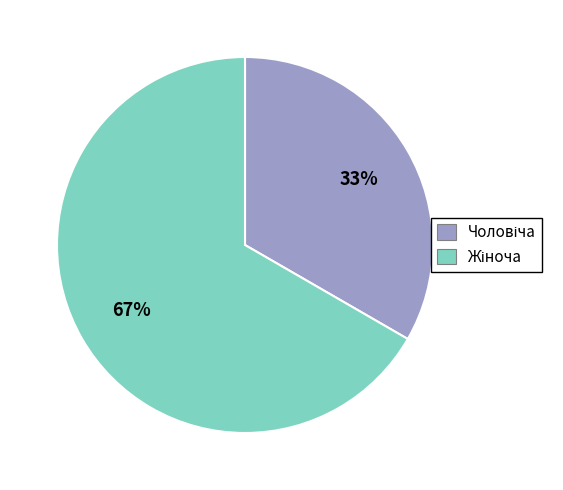

Is there a majority slice in this chart?

Yes